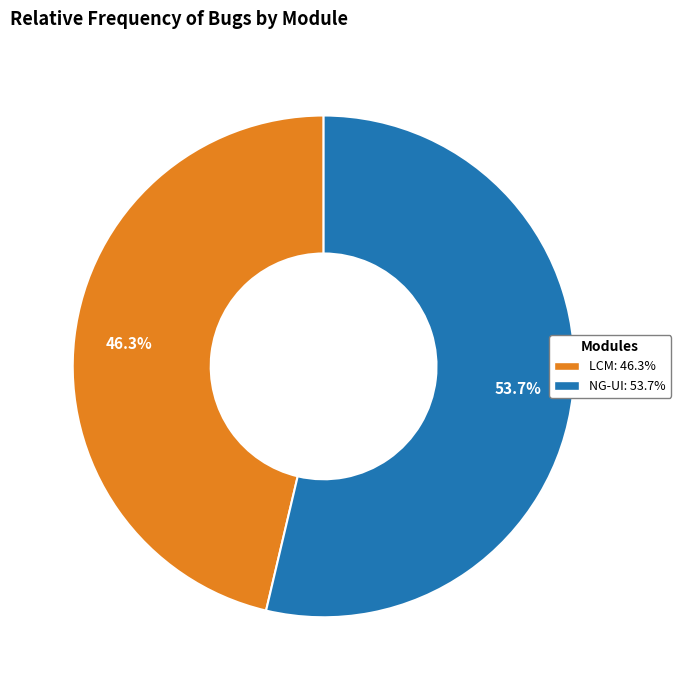

Does any single category account for the majority?

Yes